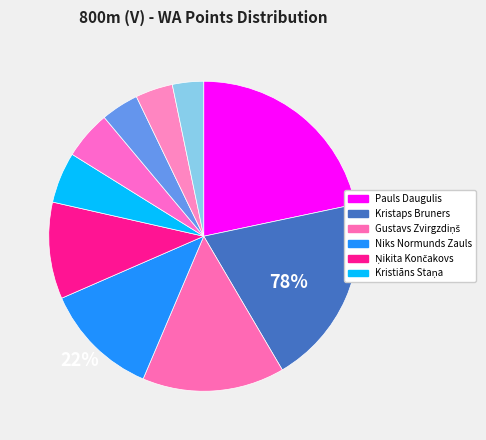

Which category has the biggest portion of the pie?

Pauls Daugulis